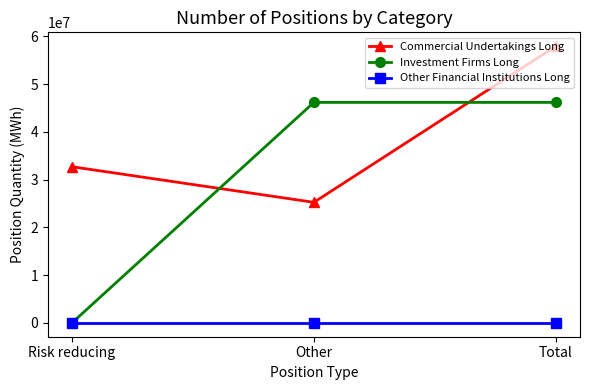

What is the value of the Commercial Undertakings Long point at the 2nd from the left?

25235827